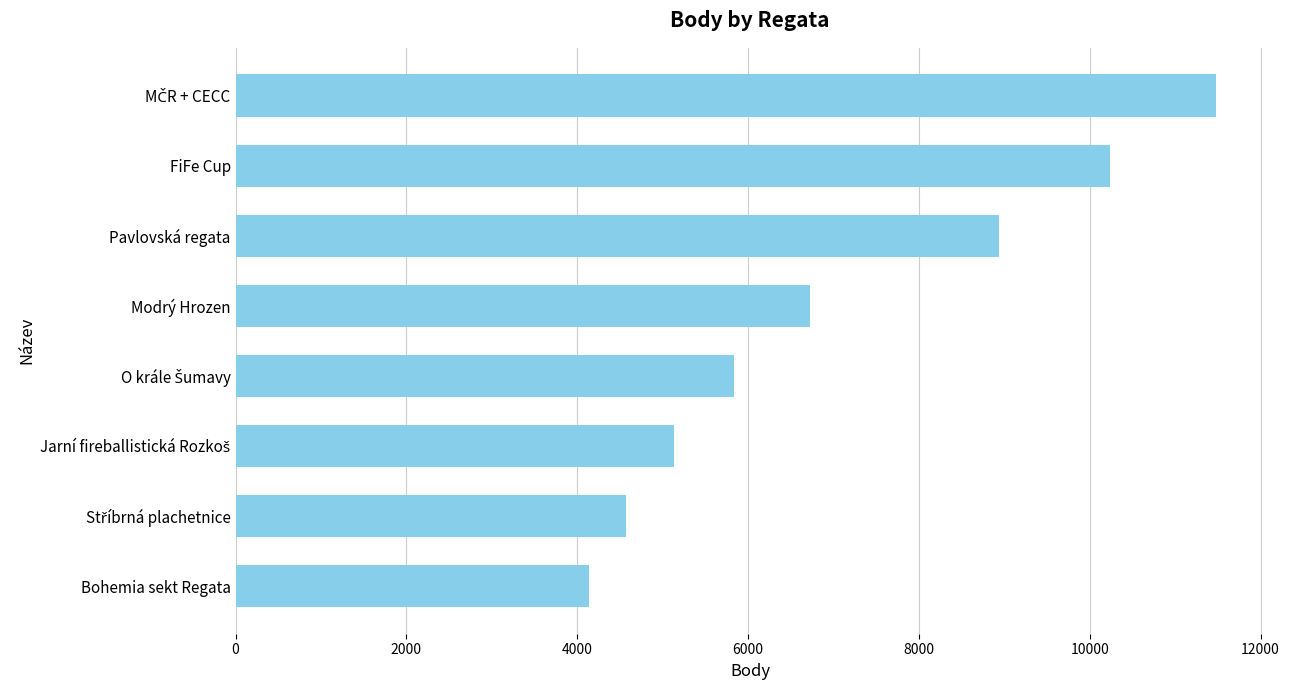

True or false: the data shows 13065 at Pavlovská regata.

False